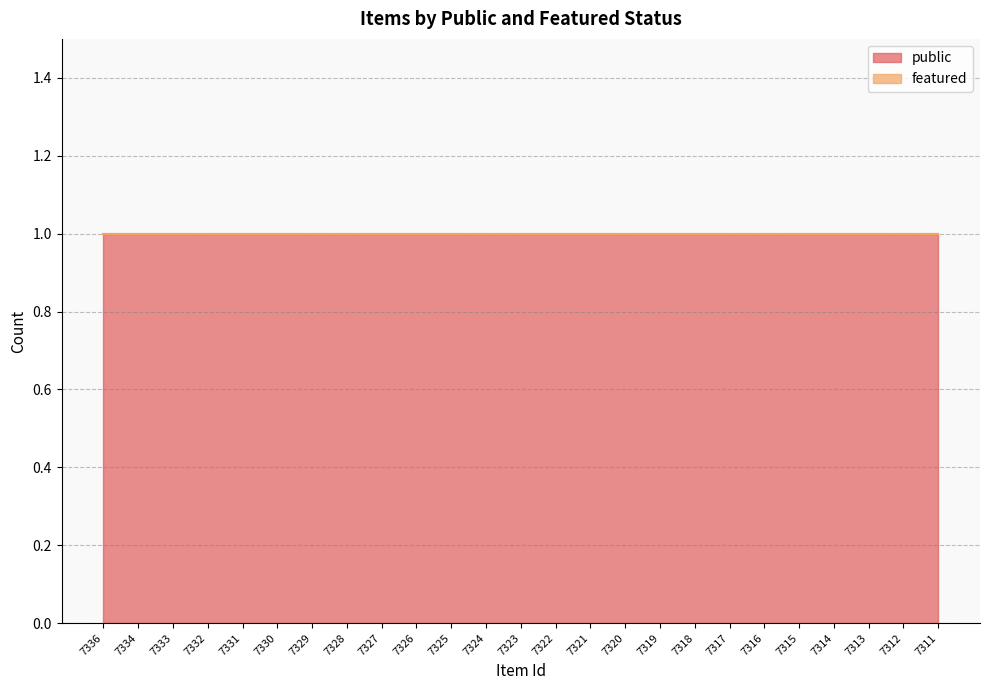

At how many categories does at least one series exceed 0?

25